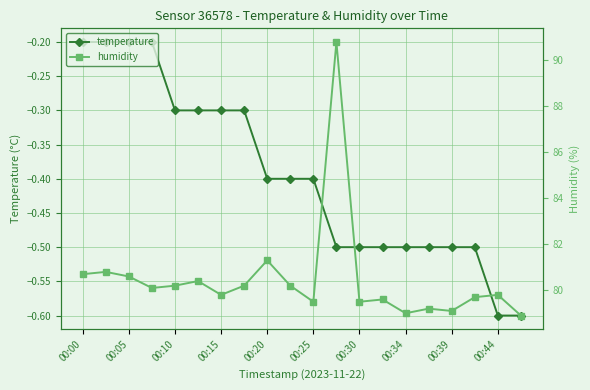

The temperature series shows -0.1 at 00:25. True or false?

False